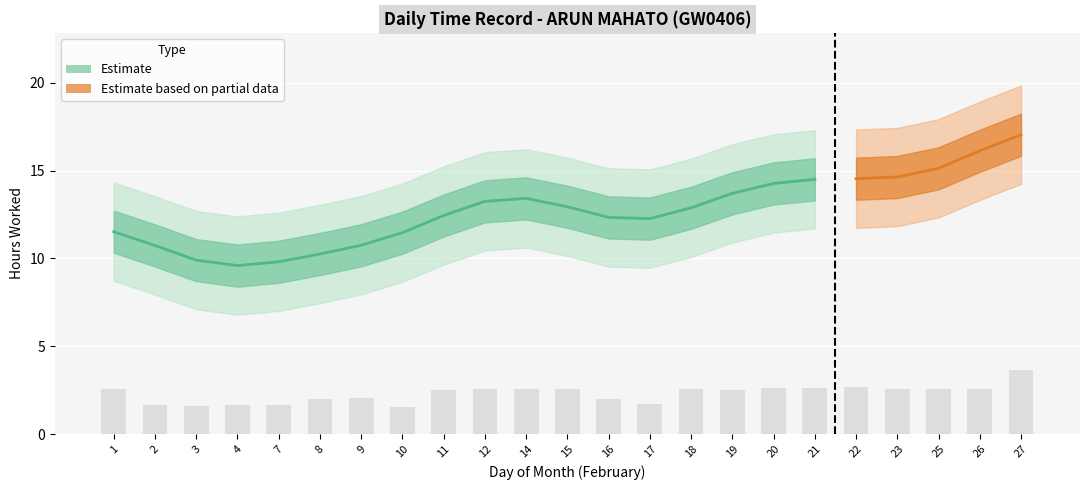

Rank the categories by value from highest to lowest.

21, 20, 19, 14, 12, 15, 18, 11, 16, 17, 1, 10, 9, 2, 8, 3, 7, 4